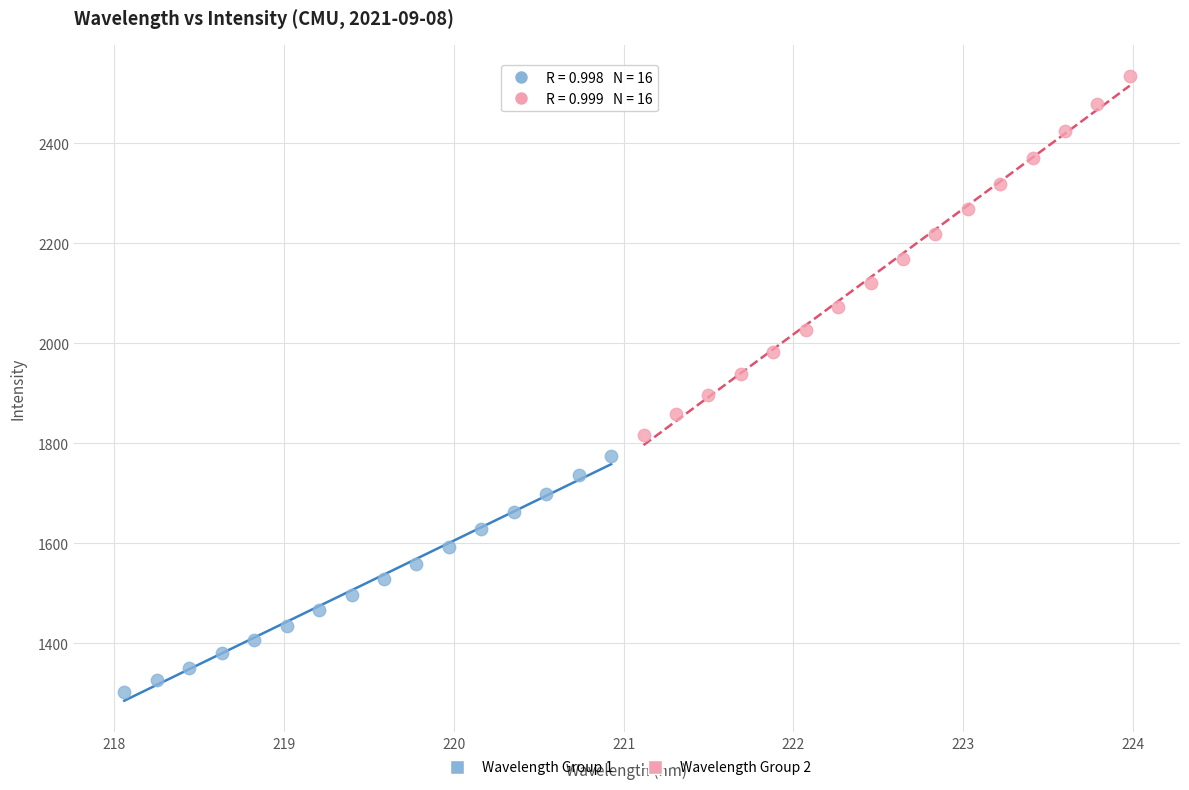

Which series contains the lowest Y value?

Wavelength Group 1